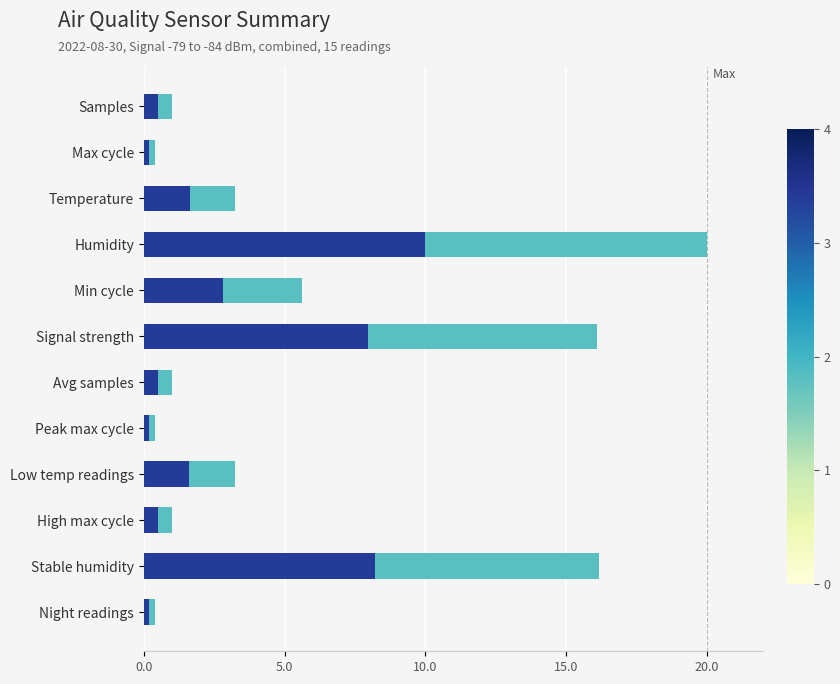

How many series are shown in this chart?

2